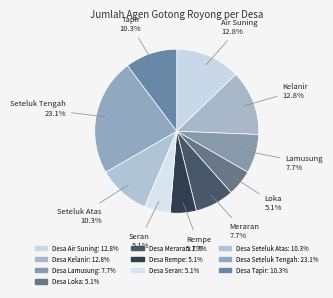

Is it true that Desa Seteluk Tengah is 13% of the pie?

False